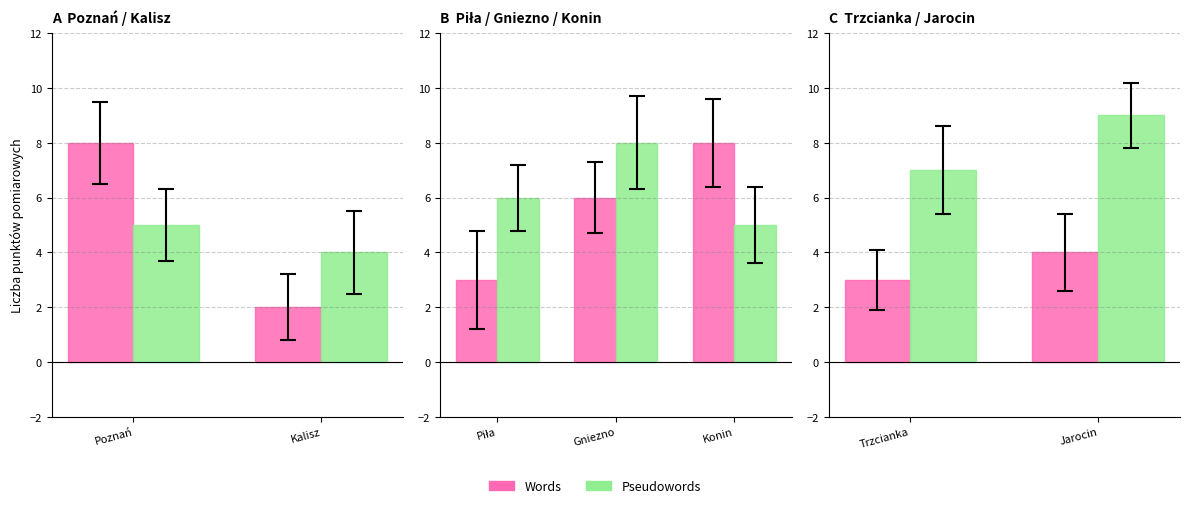

Does the chart contain stacked bars?

No